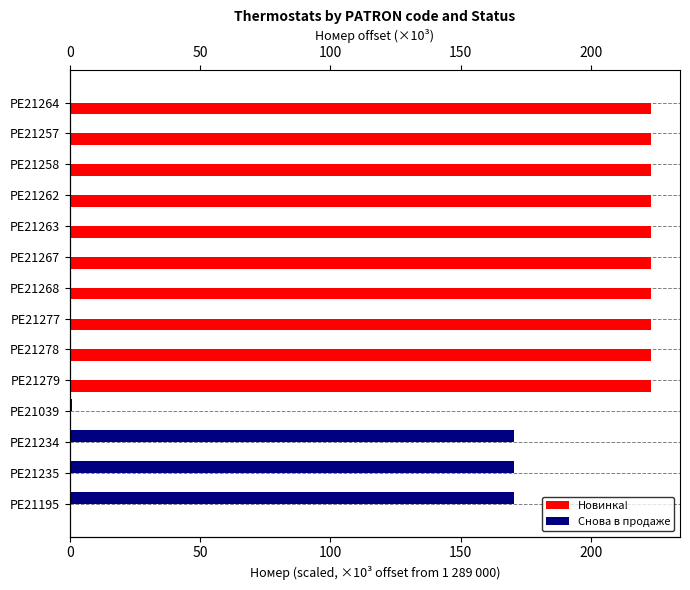

What is the difference between the maximum and second lowest values in the Новинка! series?

223.1